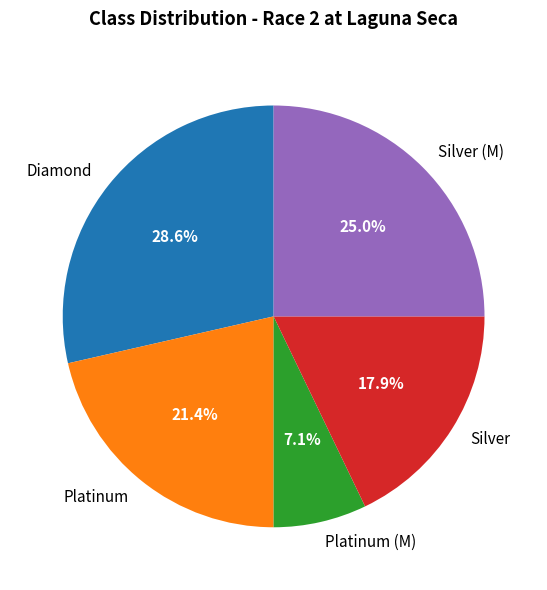

Is the sum of Platinum and Silver (M) greater than half?

No